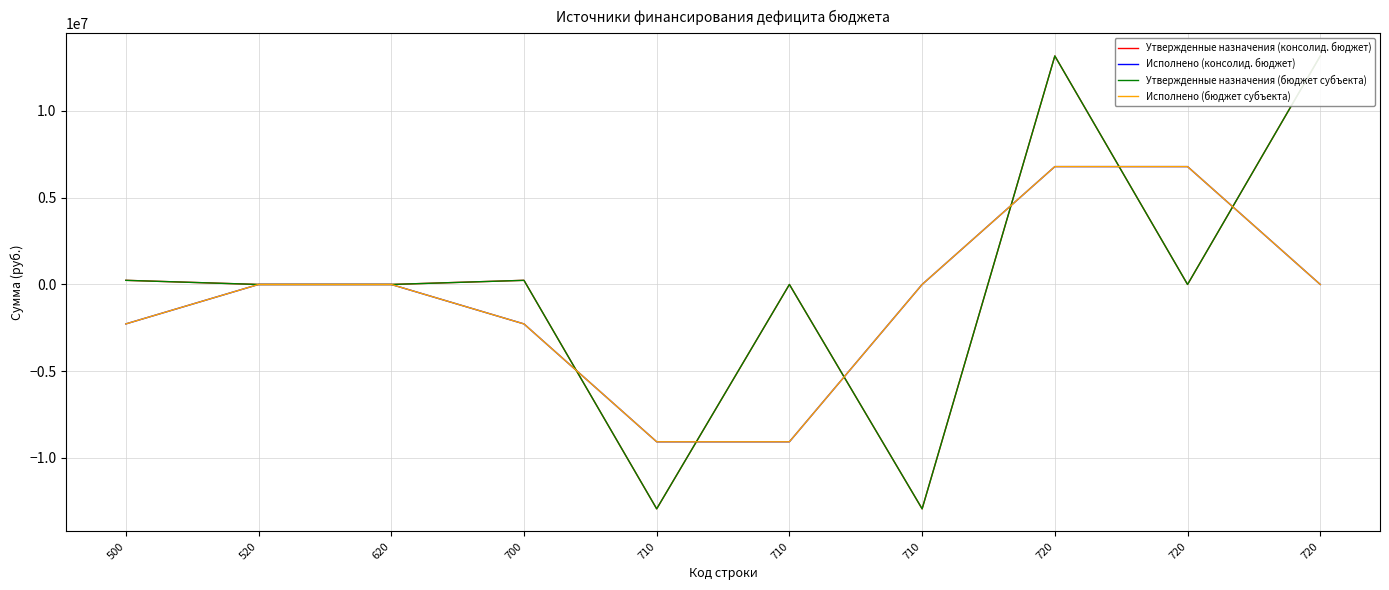

How many lines are shown in the chart?

4